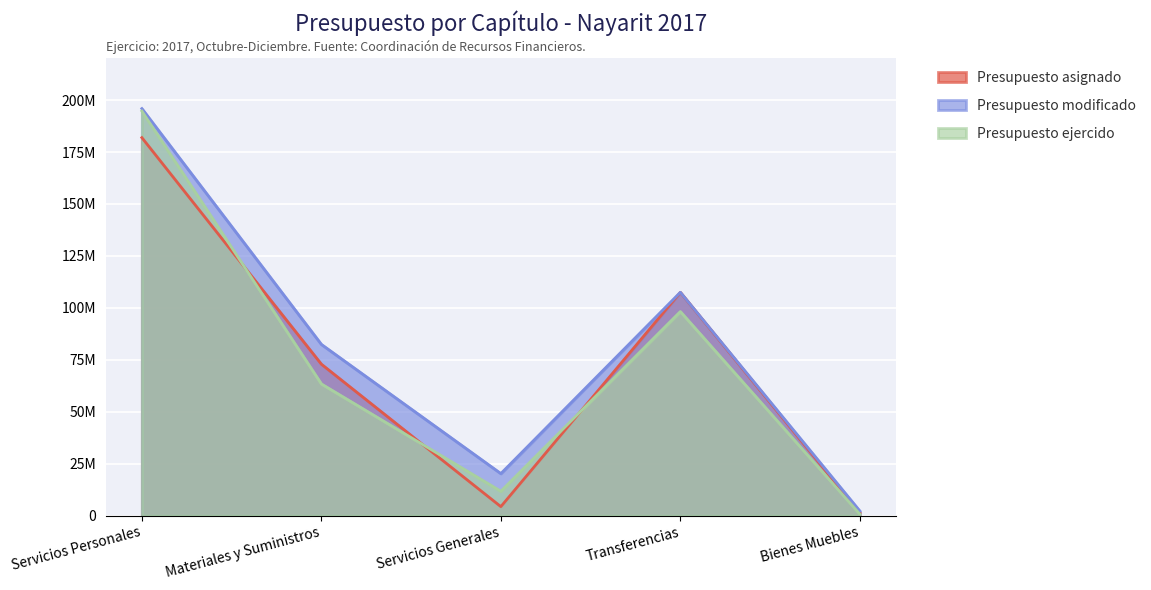

What is the spread (max minus min) of values at Bienes Muebles?

1459801.3